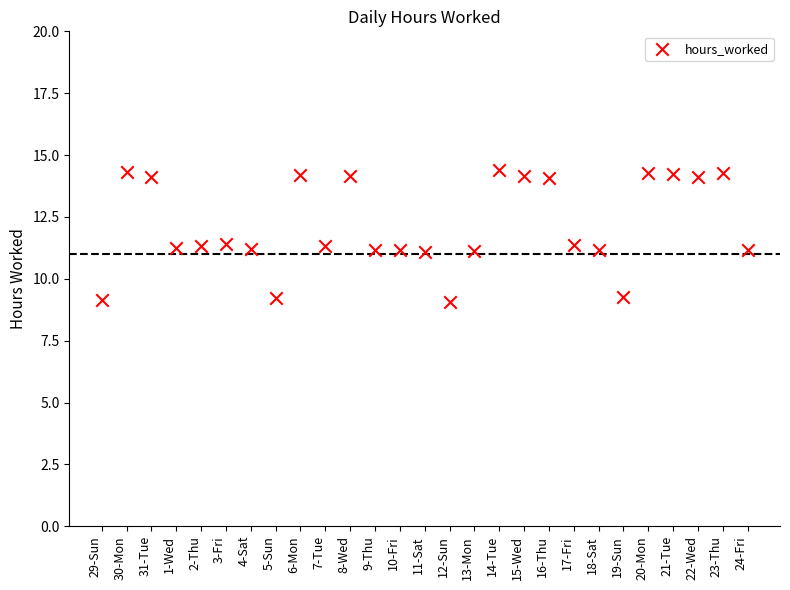

What is the range of Y values (max minus min)?

5.3